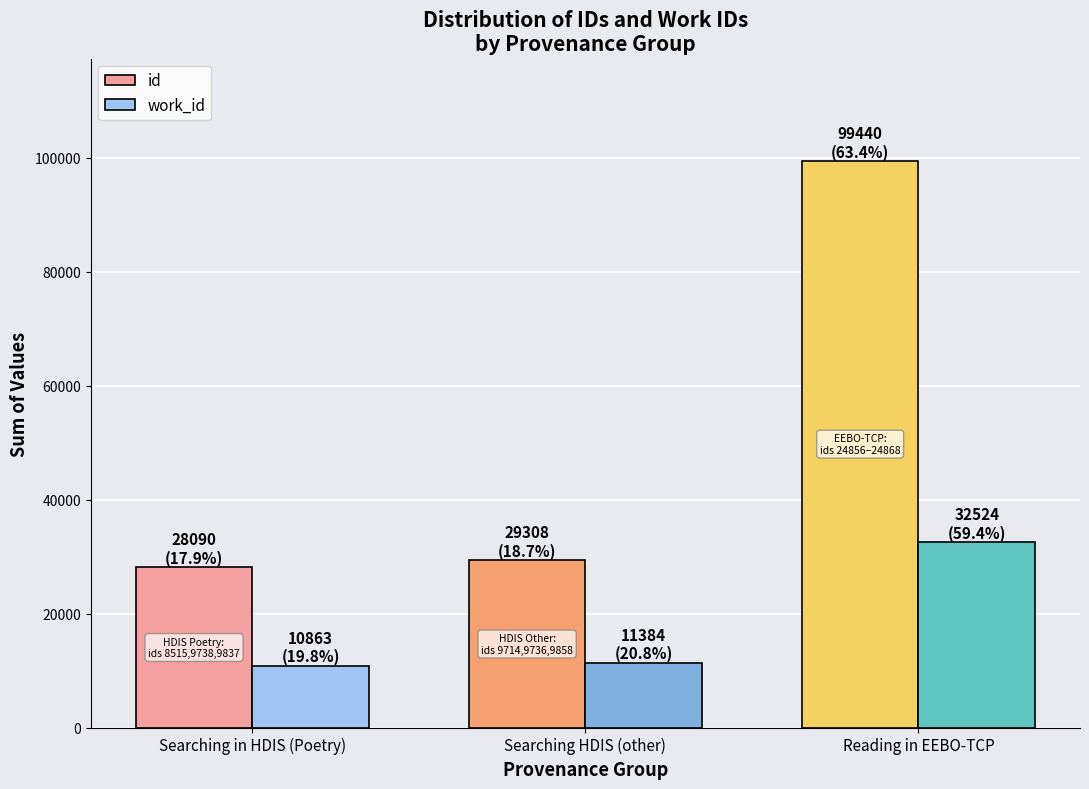

Where is id nearest to the value 63765?

Searching HDIS (other)